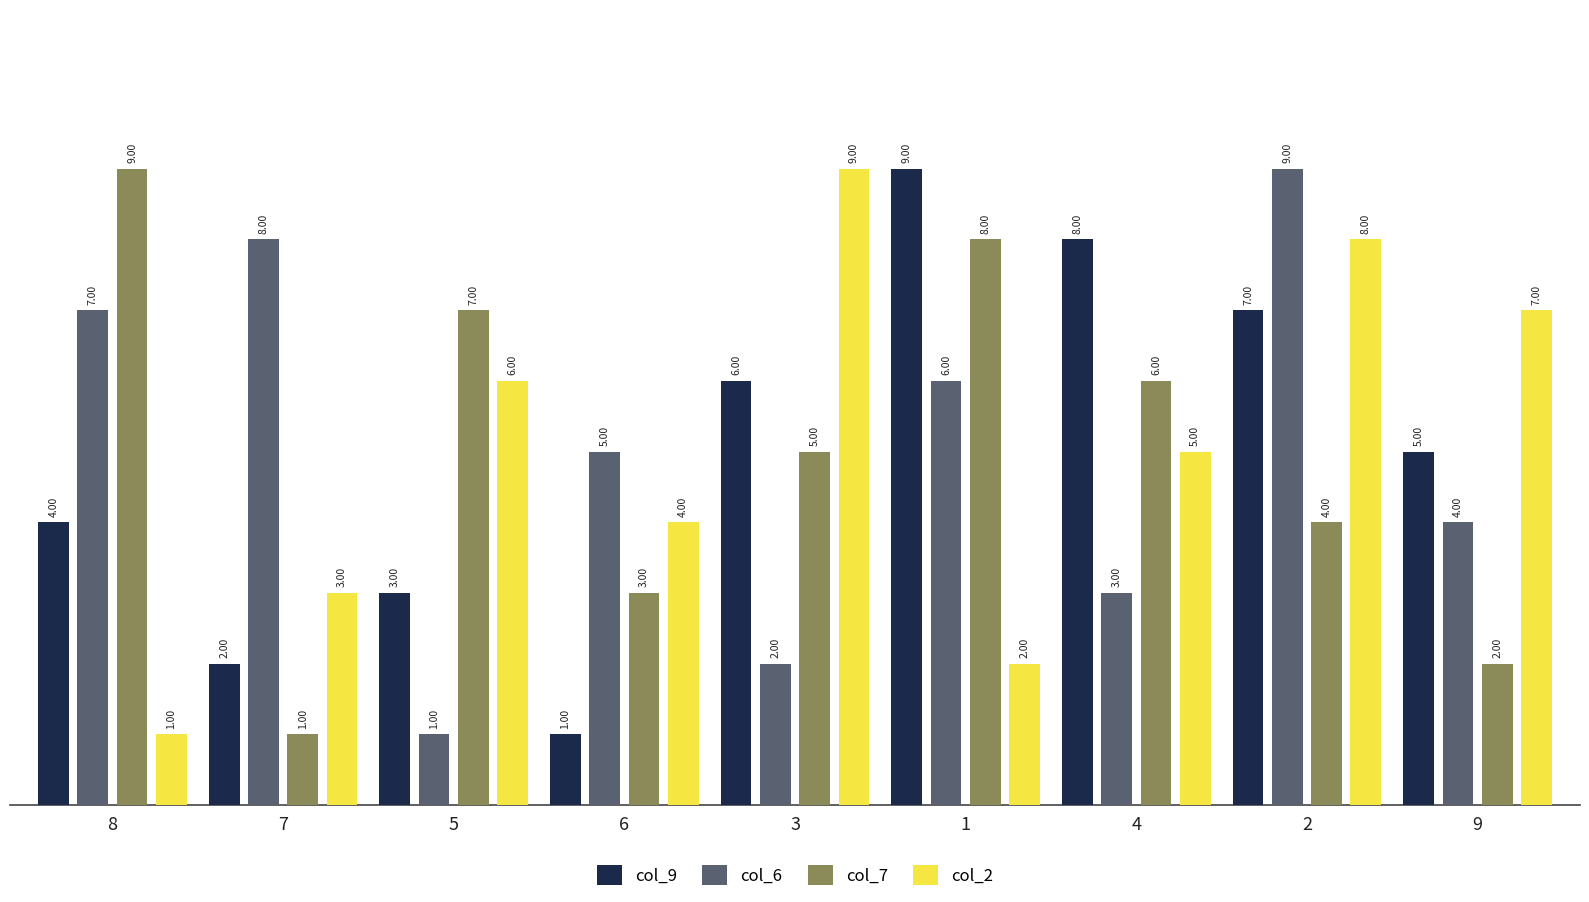

What is the difference between the highest and lowest values at 1?

7